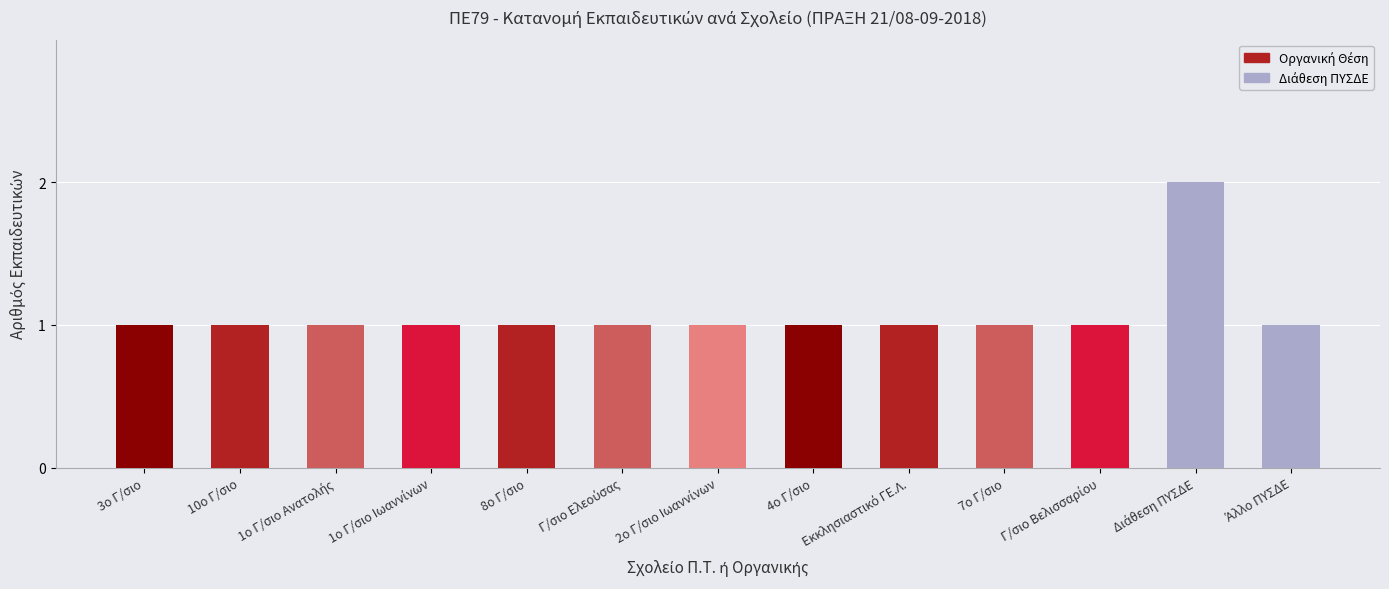

What is the label of the 6th bar from the right?

4ο Γ/σιο